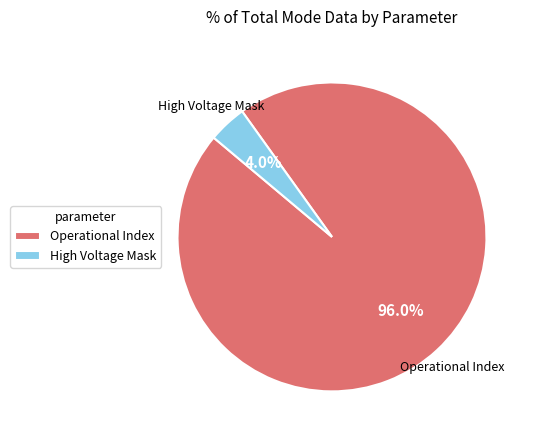

Is there a majority slice in this chart?

Yes